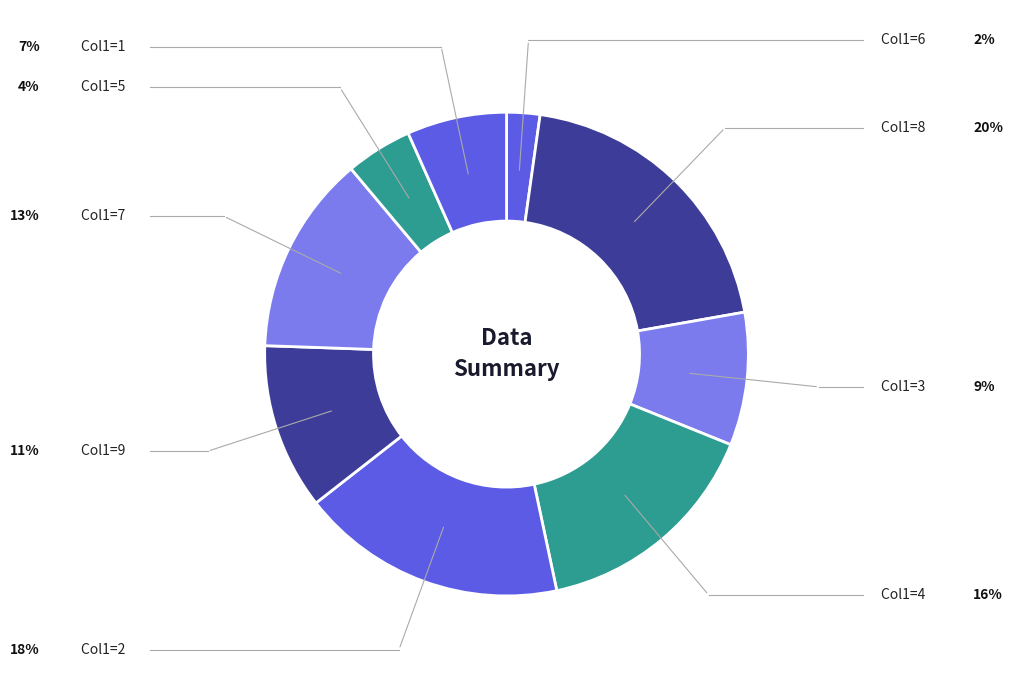

How many slices are in this pie chart?

9